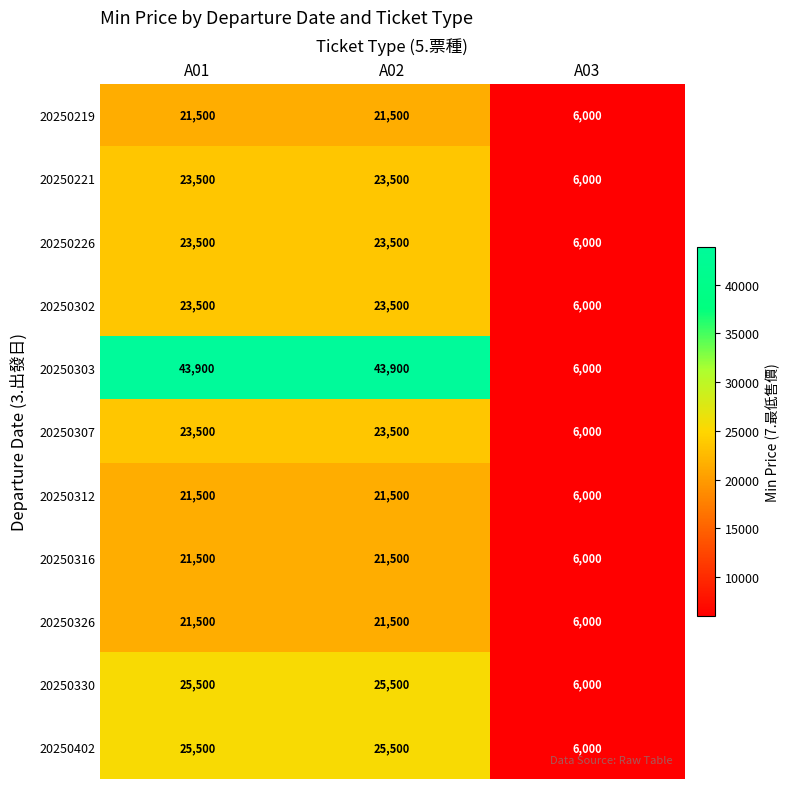

Is it true that 20250303 equals 3332 at A03?

False